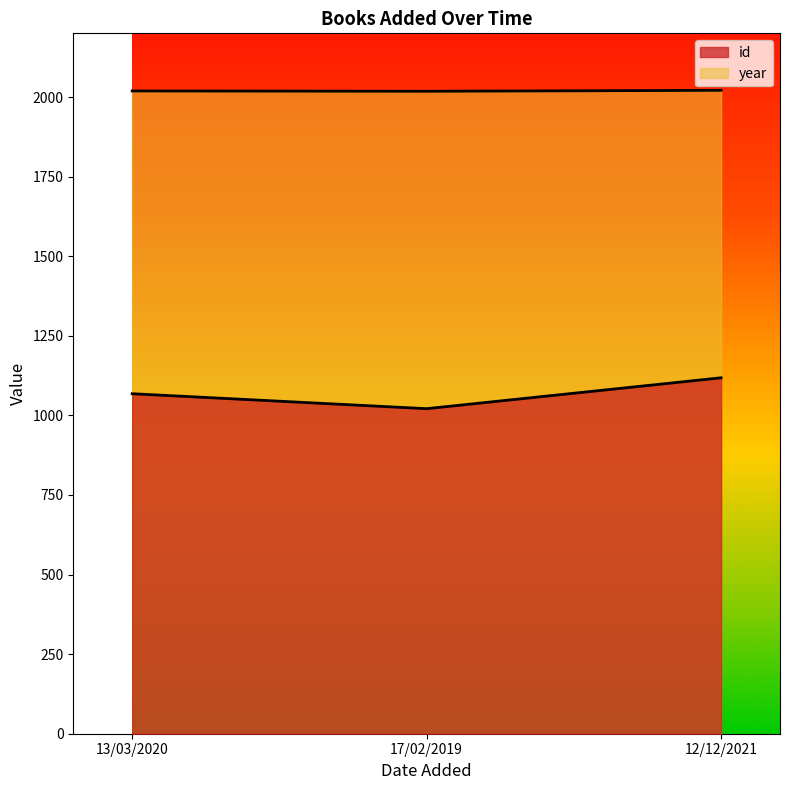

What is the smallest value displayed?

1021